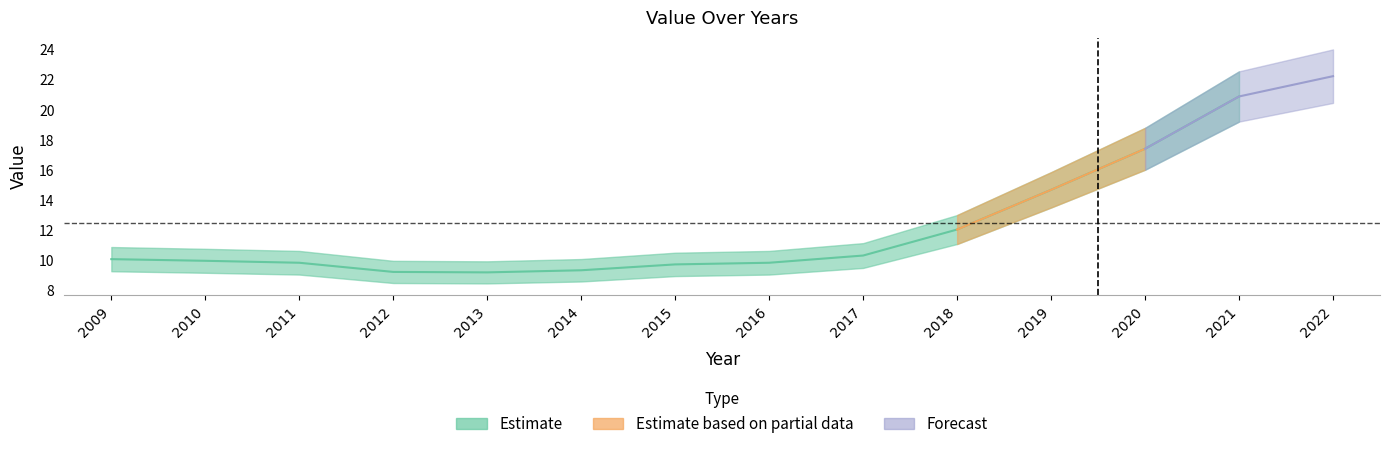

Is it true that the value at 2019 is 14.7?

True